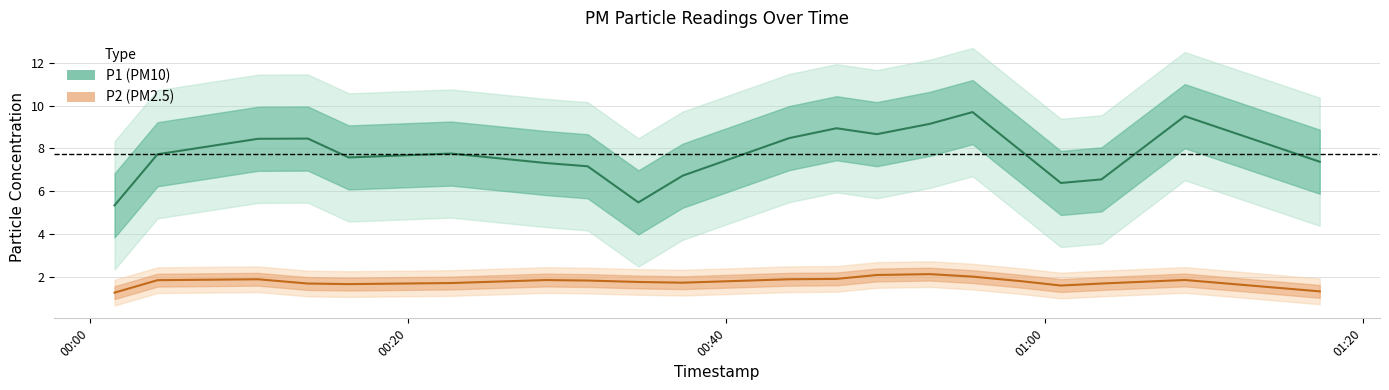

Which series has the largest total across all categories?

P1